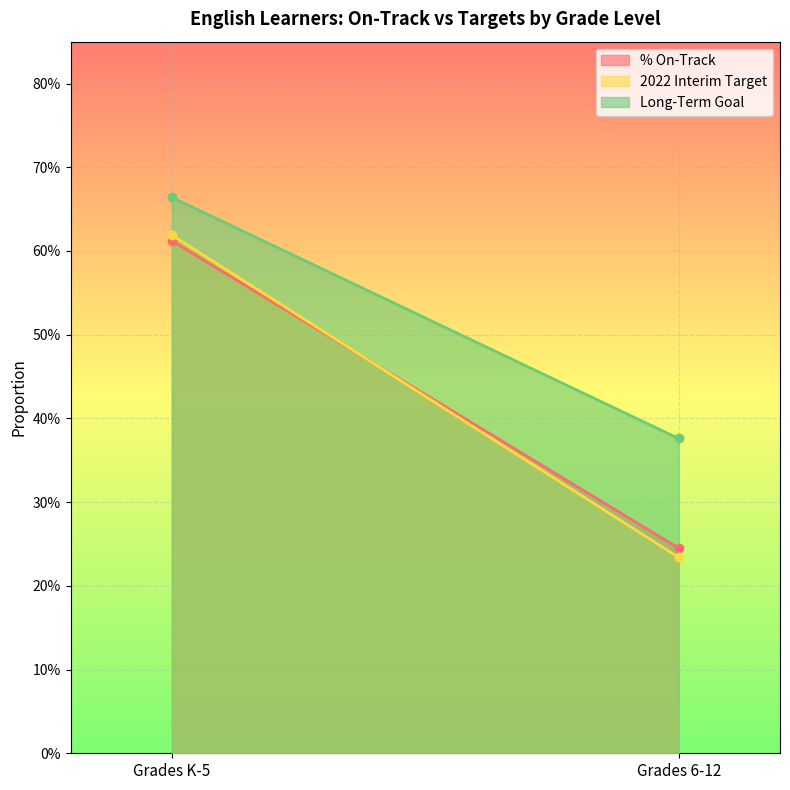

Which series has the largest range (max minus min)?

2022 Interim Target